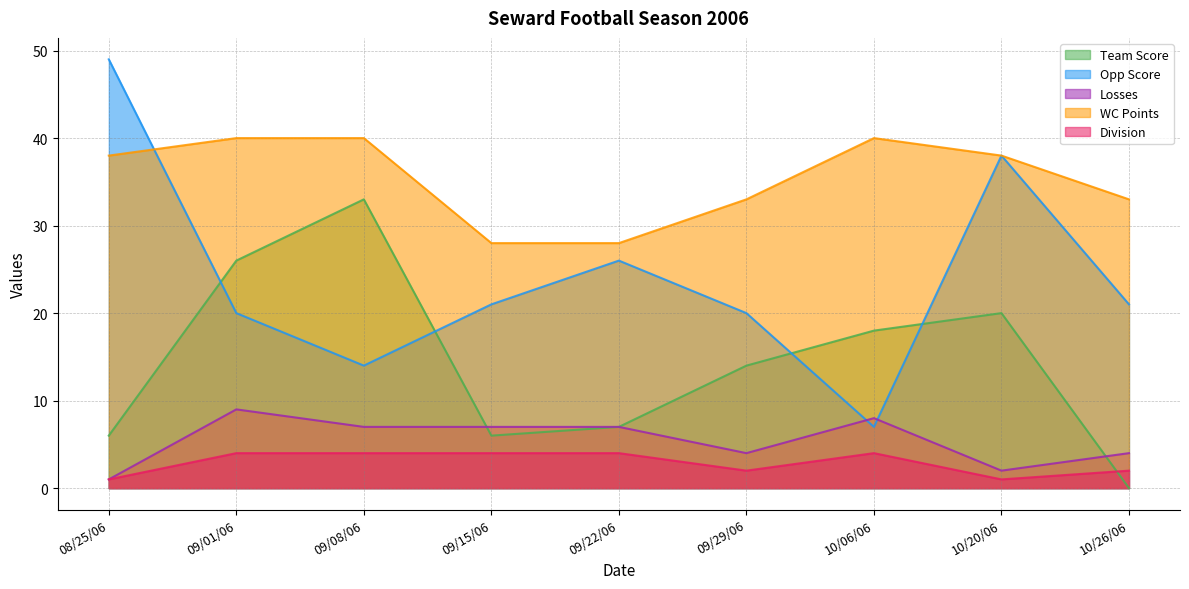

At which category is the sum across all series the highest?

09/01/06